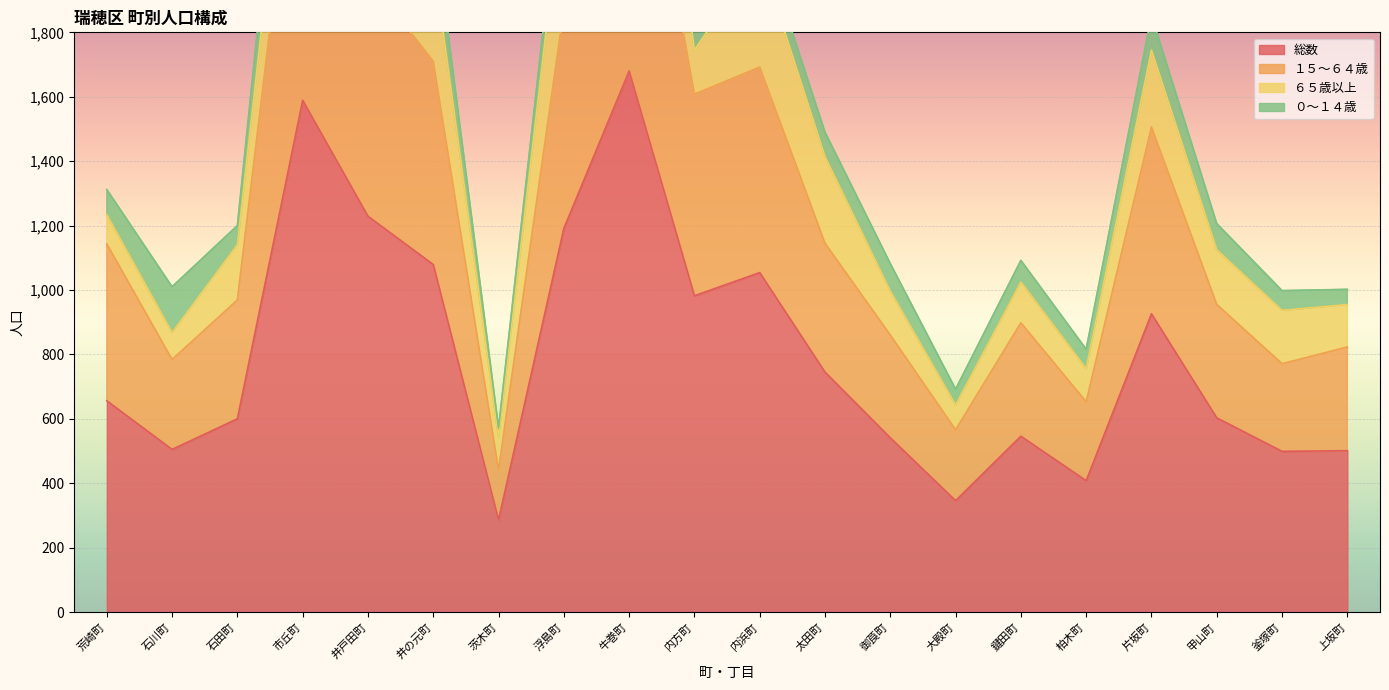

True or false: 総数 has a value of 1699 at 内浜町.

False